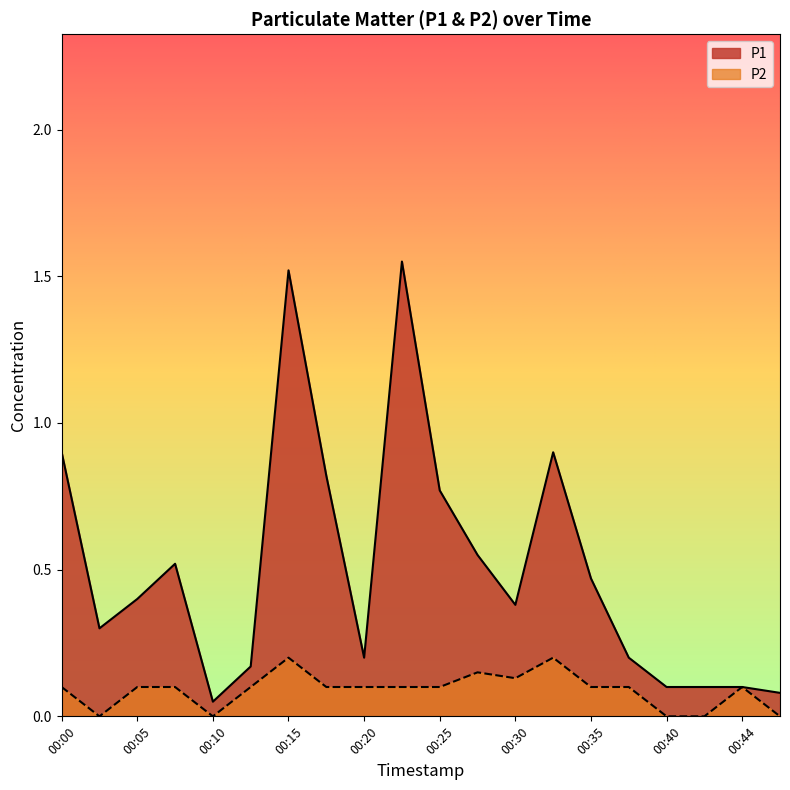

In P1, how many points are lower than both neighbors (excluding endpoints)?

4